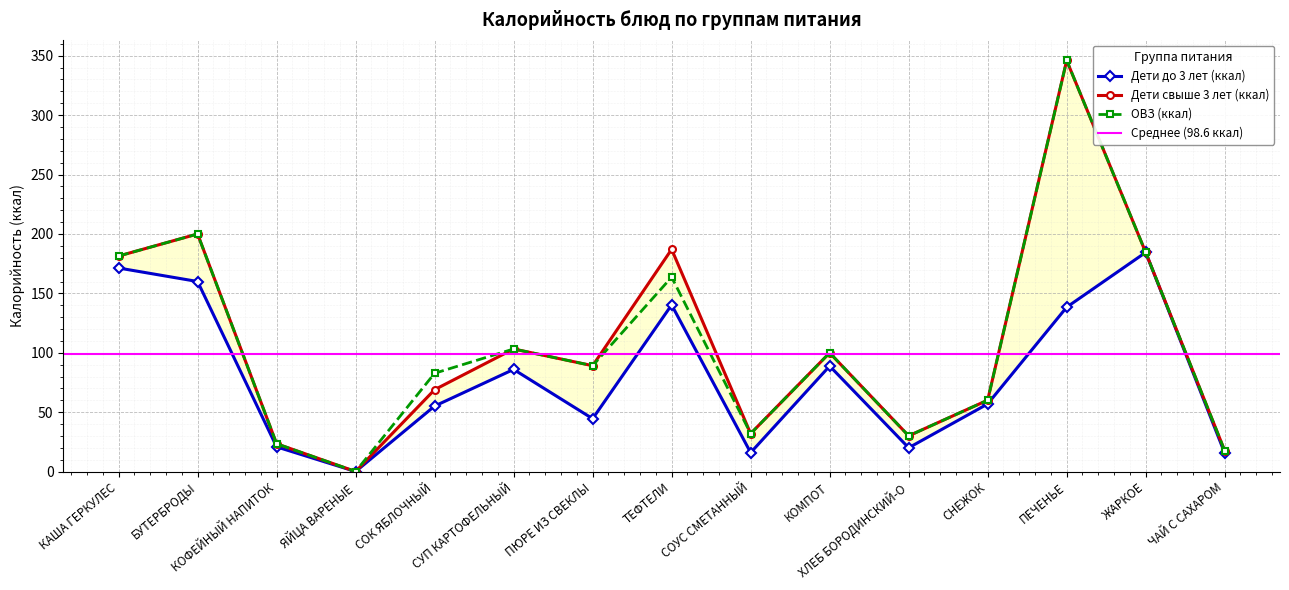

What is the difference between the second highest and second lowest values in the Дети до 3 лет (ккал) series?

155.7